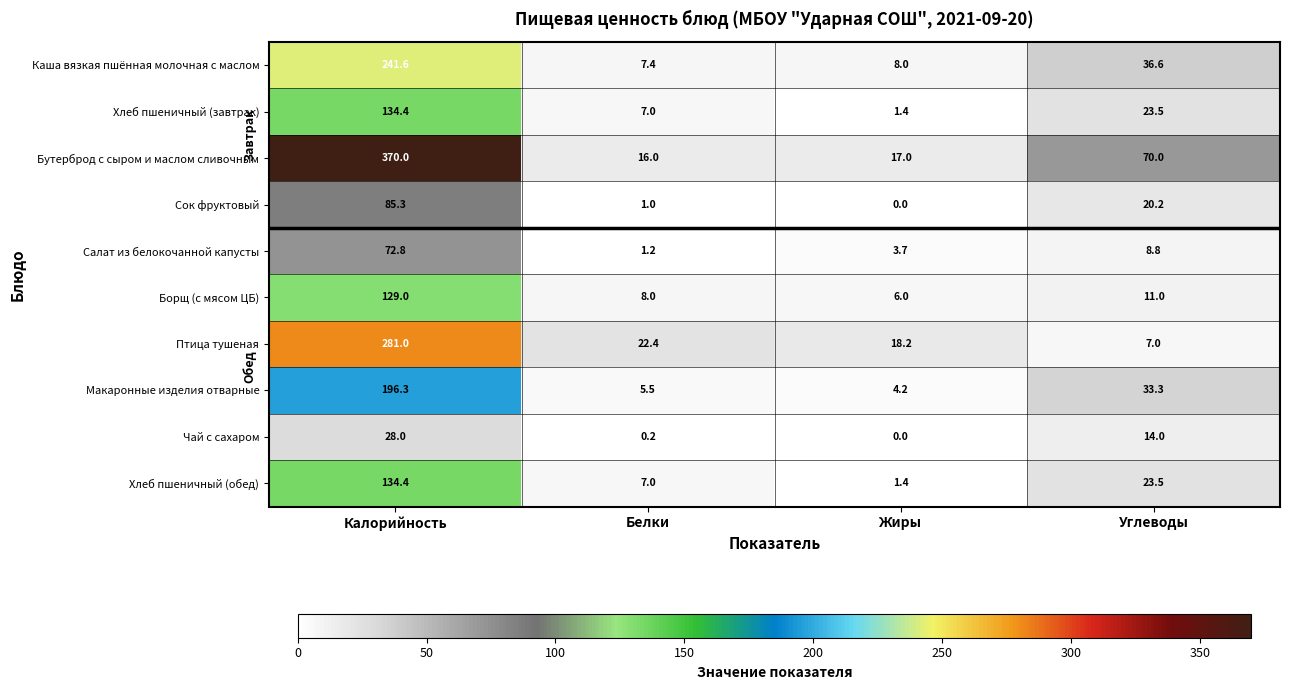

Is it true that Бутерброд с сыром и маслом сливочным equals 370.0 at Калорийность?

True